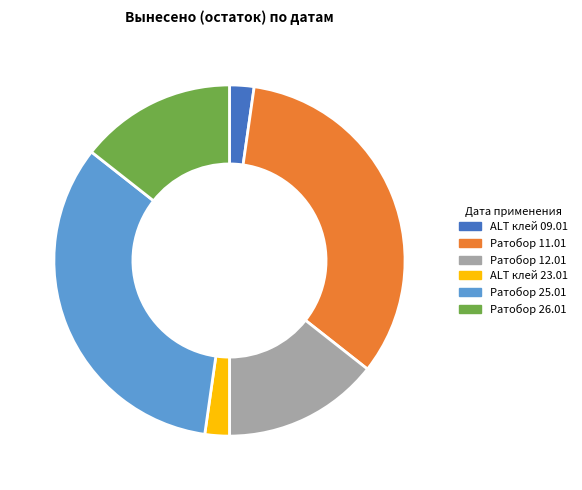

Count the number of slices in the pie.

6